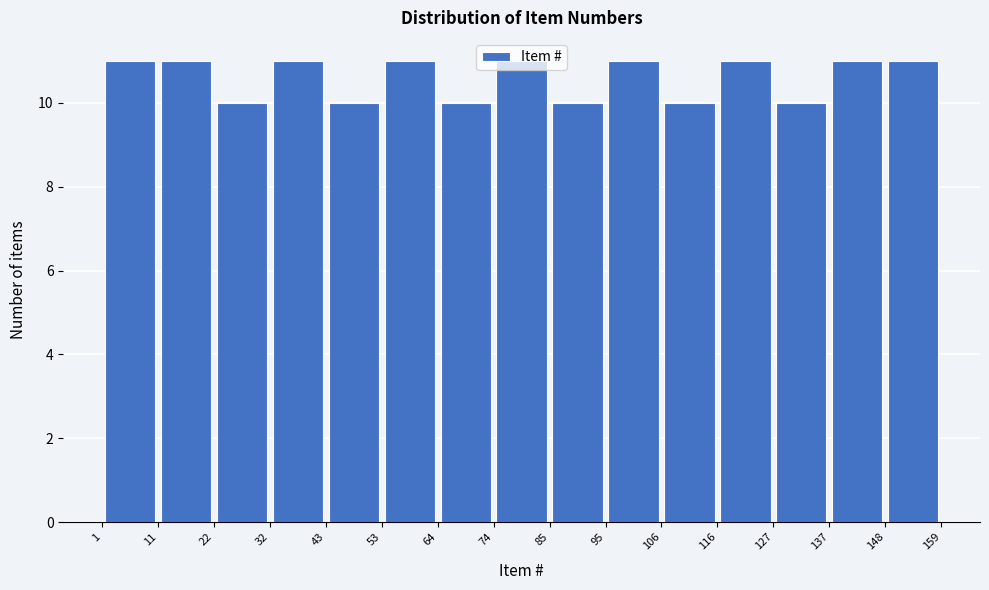

How tall is the bar that spans 11 to 22 on the x-axis? The values are not printed on the chart, so give them approximately, as read against the axis.

11